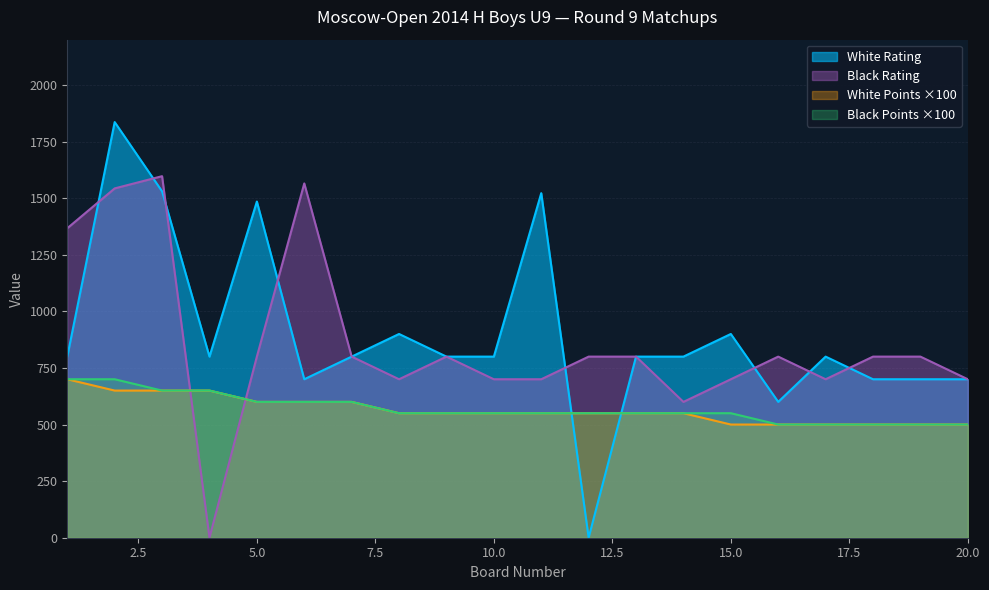

True or false: Black Points has more than 2 points higher than both neighbors.

False